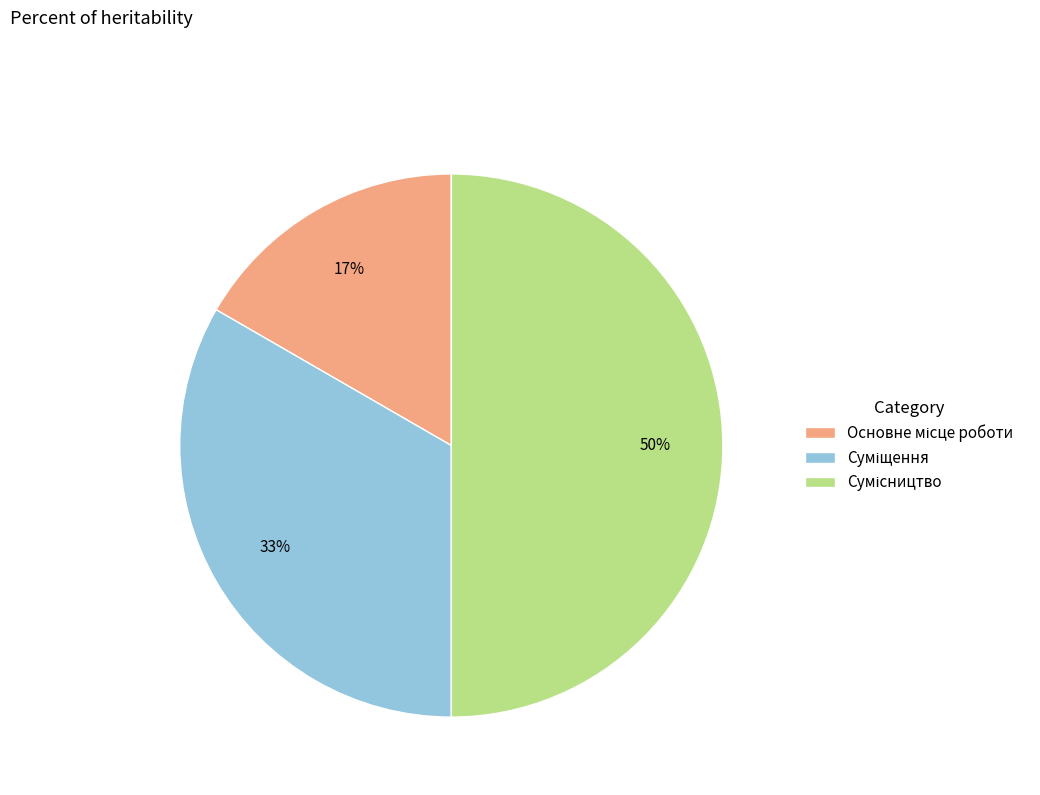

To the nearest percent, what is the average slice percentage?

33%